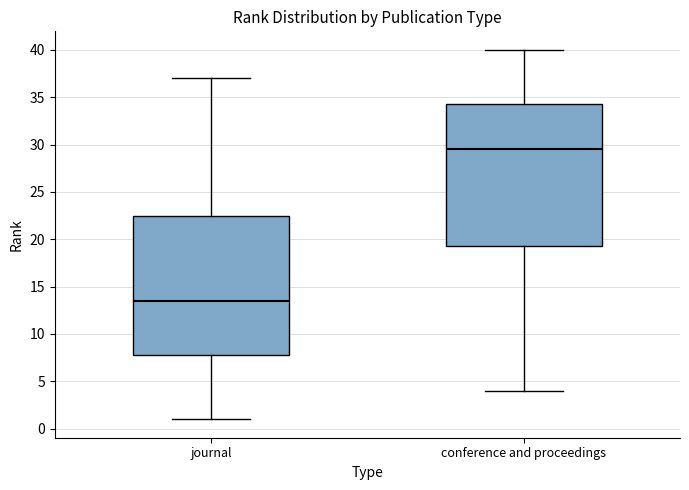

Where does the median line of the box for conference and proceedings sit on the y-axis? The values are not printed on the chart, so give them approximately, as read against the axis.

29.5